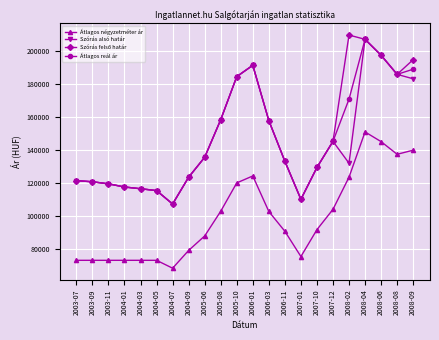

The value of Átlagos négyzetméter ár at 2008-08 is 209093. True or false?

False